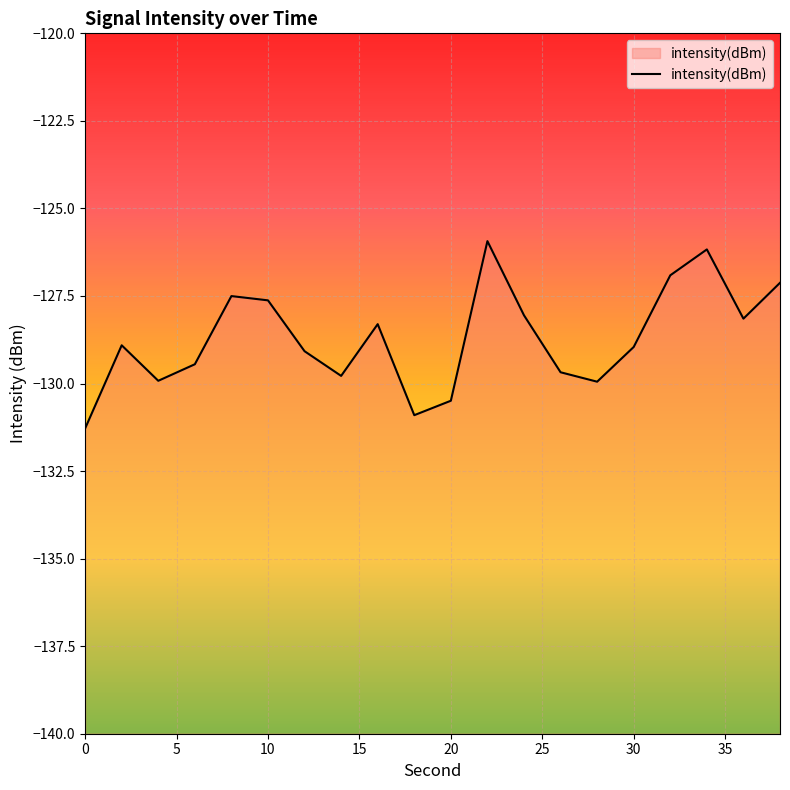

Is it true that the value at 30 is -227.1?

False